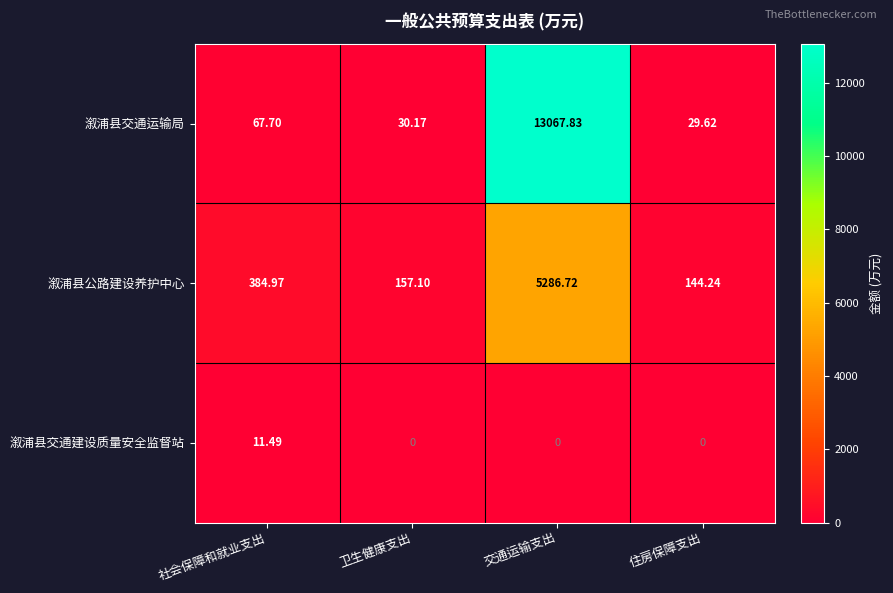

At which category is the sum across all series the highest?

交通运输支出